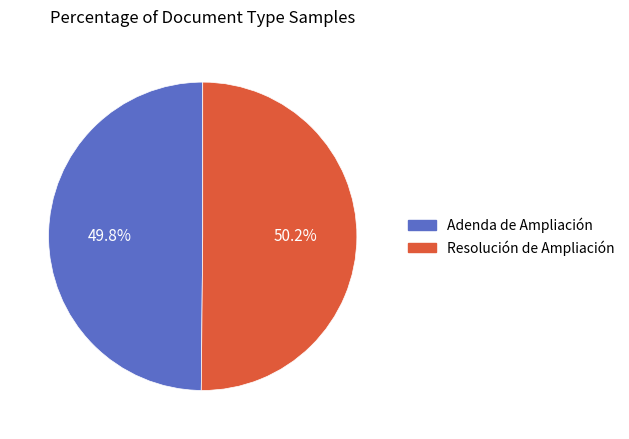

Approximately how many times larger is the value at Resolución de Ampliación compared to Adenda de Ampliación?

1.0